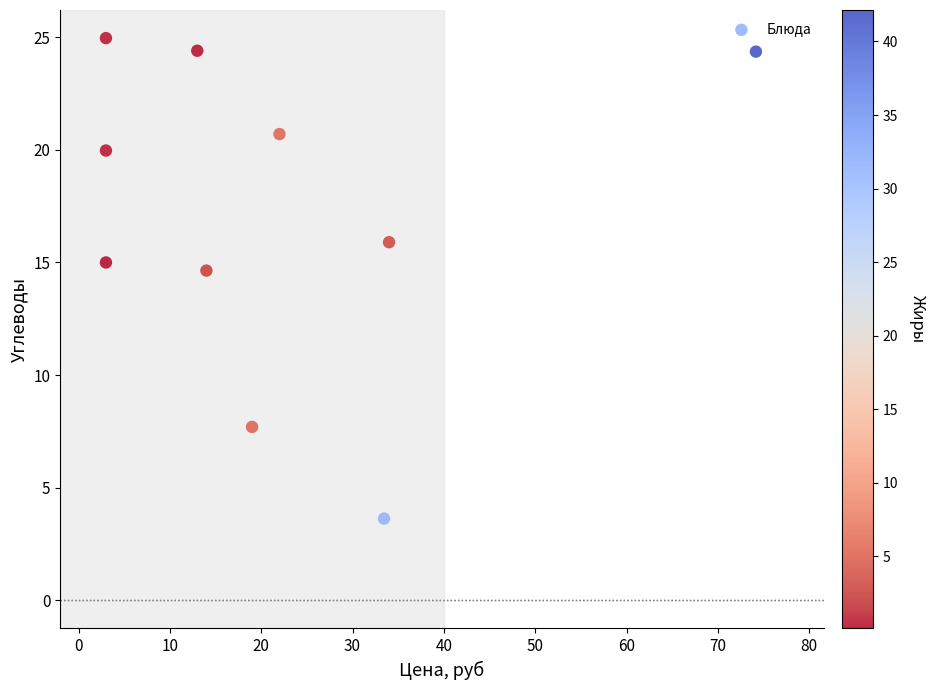

What Y value in the scatter plot is closest to 14?

14.6